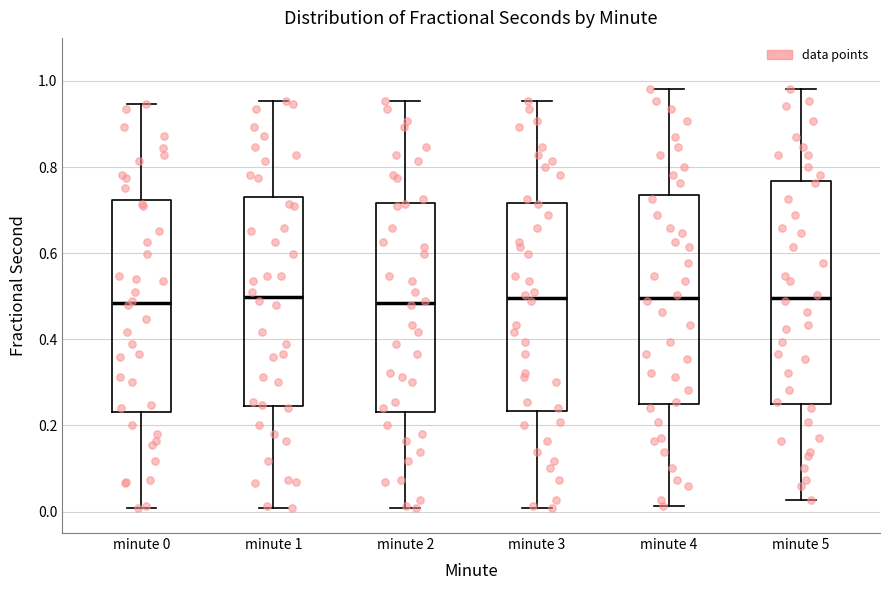

Which box is the tallest, from its lower edge to its upper edge?

minute 5